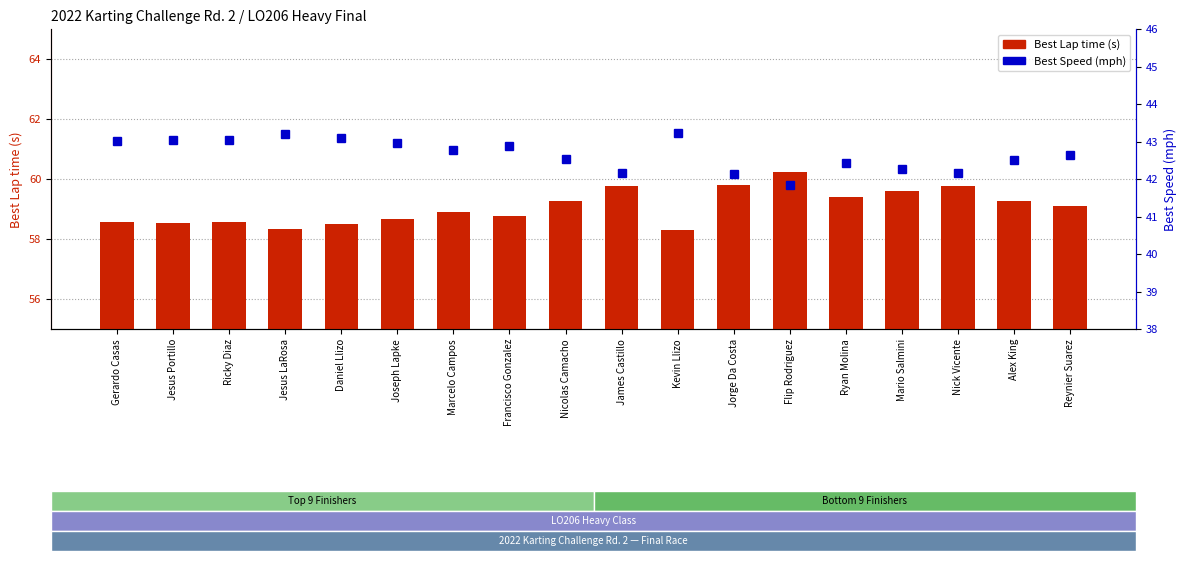

How many groups of bars are there?

18